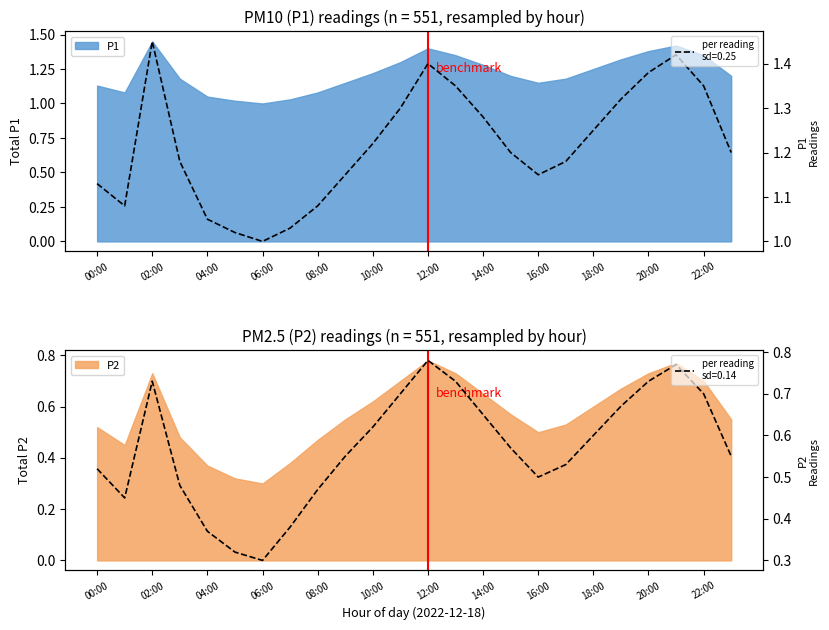

At which category does the chart reach its peak across all series?

02:00